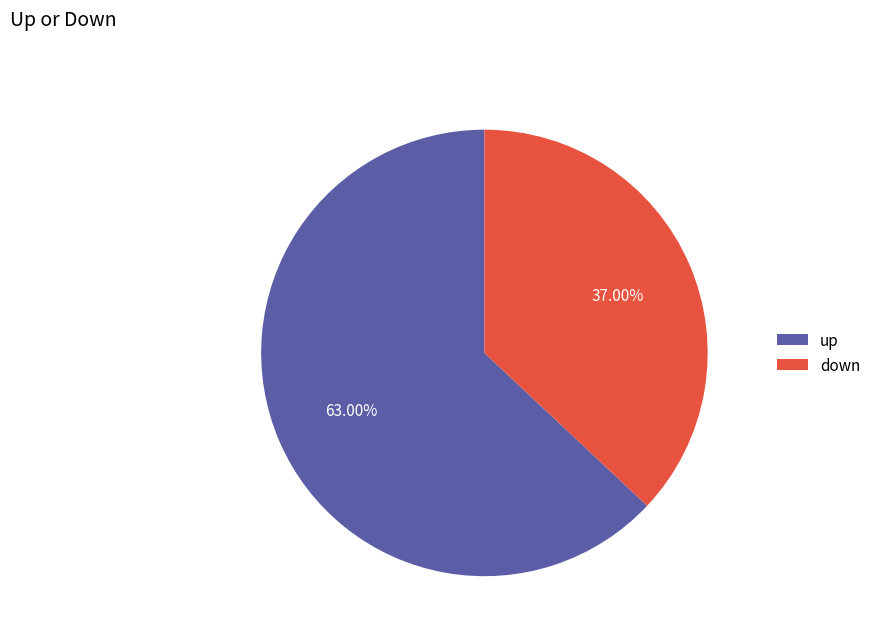

True or false: down accounts for 25% of the total.

False